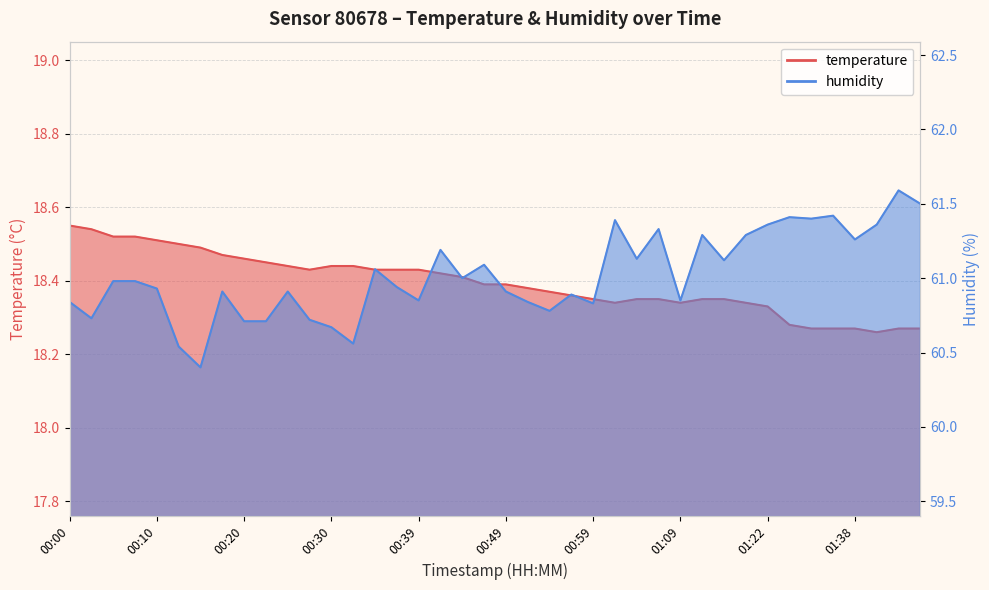

The humidity series shows 108.4 at 00:42. True or false?

False